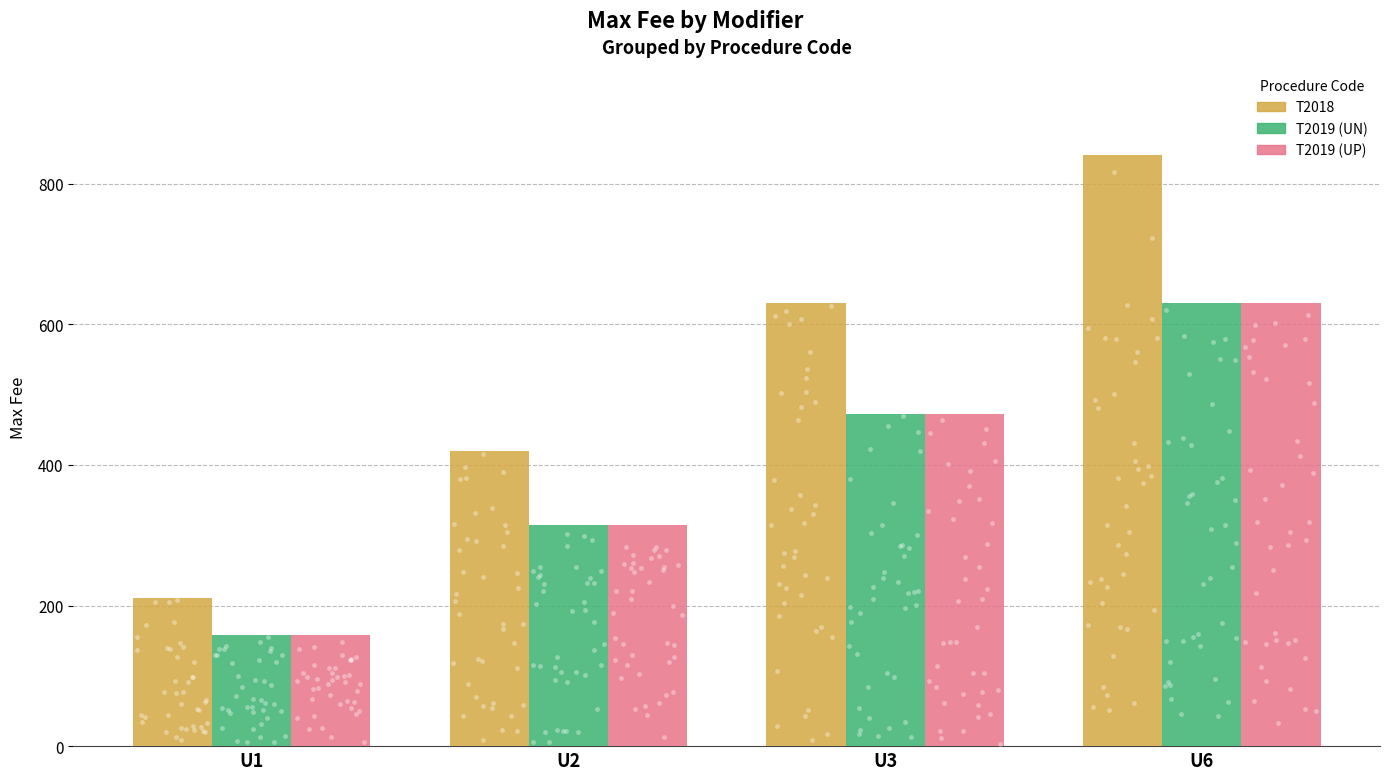

Which series reaches the maximum Y coordinate?

T2018